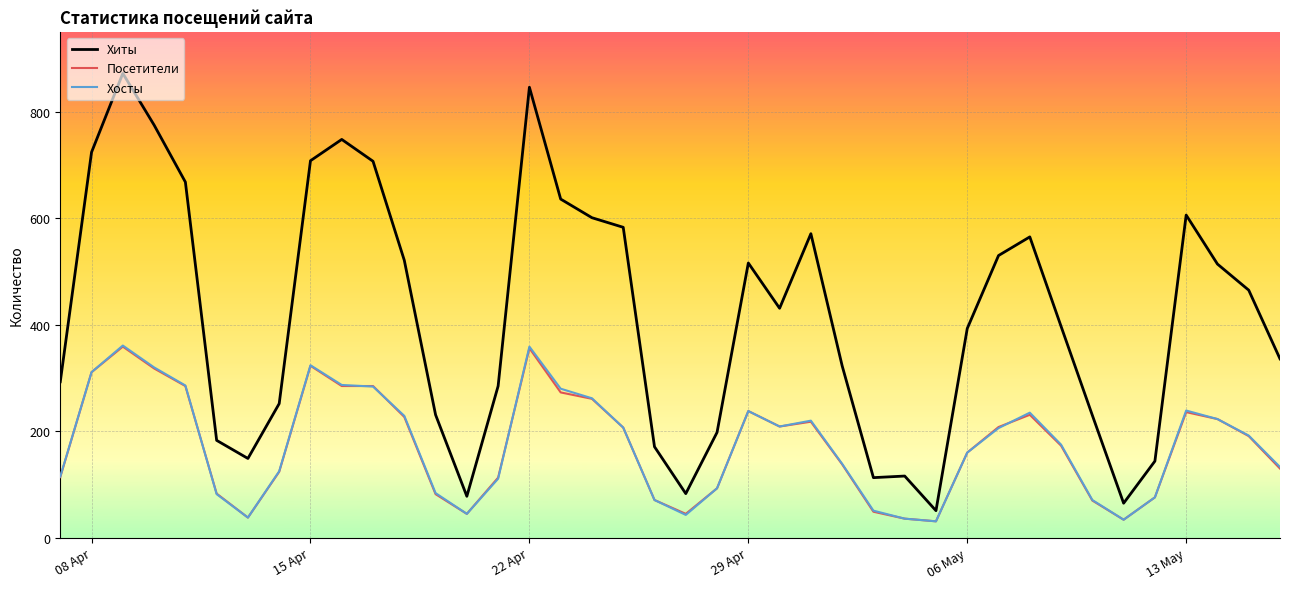

Count the number of data series in this chart.

3